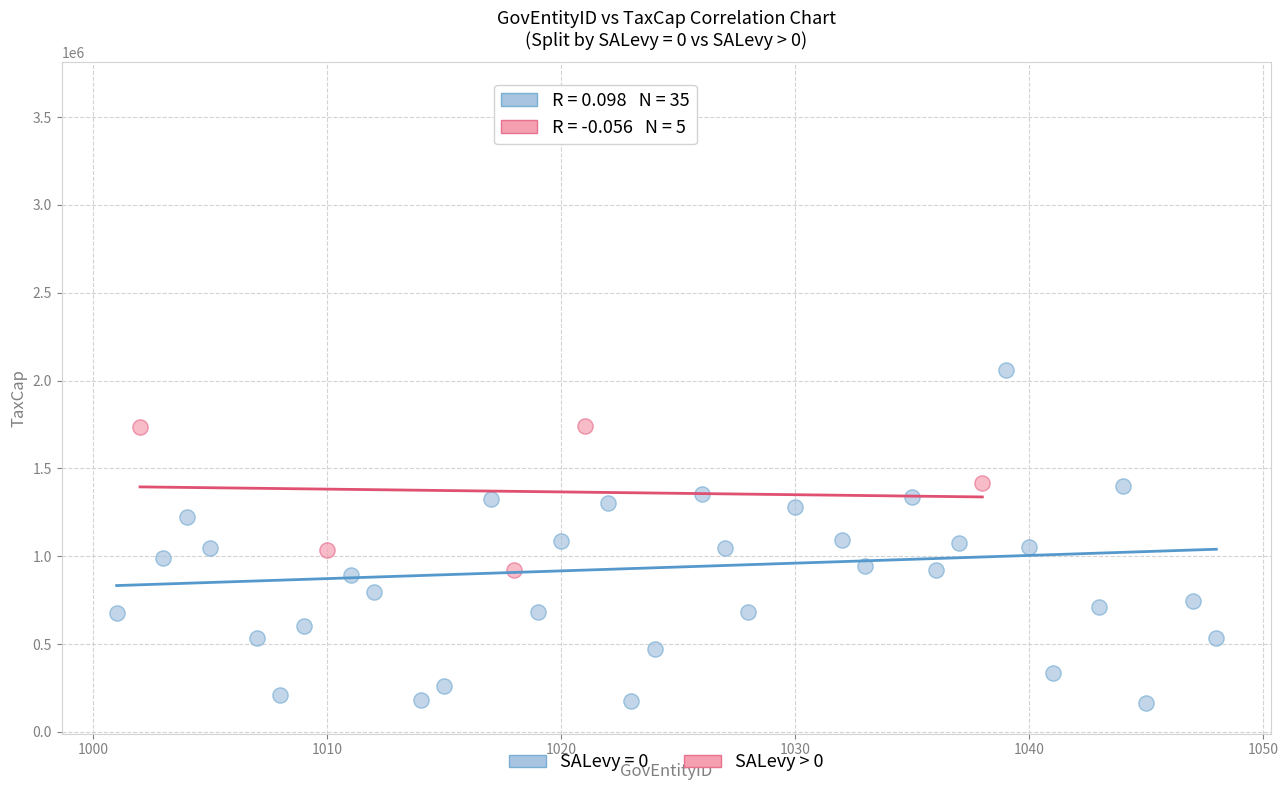

Which series reaches the minimum Y coordinate?

SALevy = 0